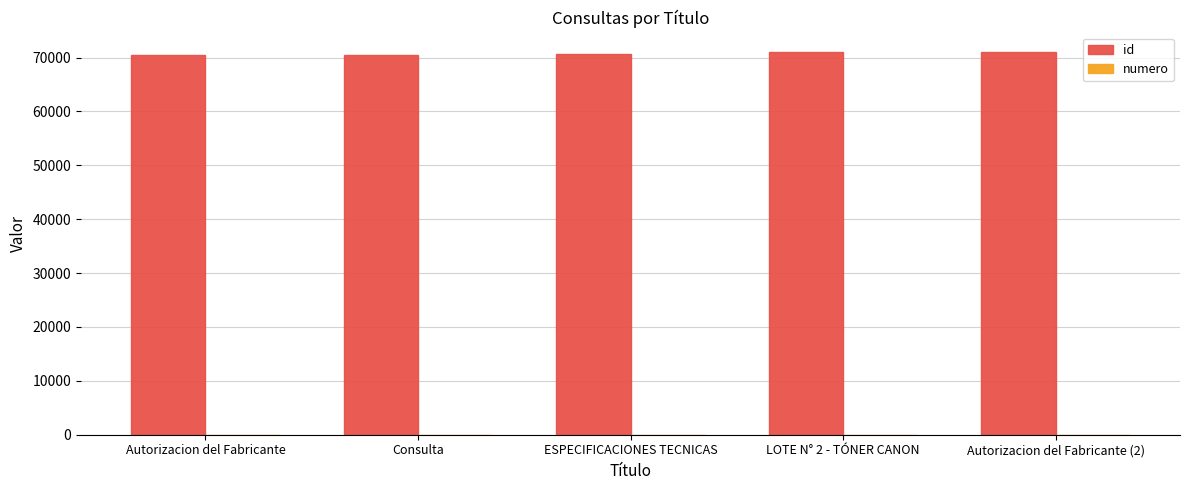

The id series shows 40075 at Consulta. True or false?

False